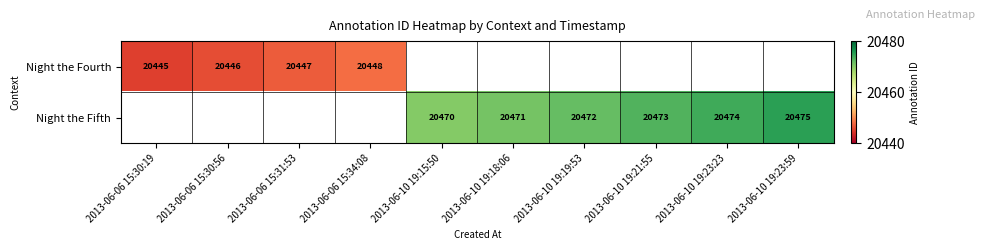

The value of Night the Fourth at 2013-06-06 15:34:08 is 28783. True or false?

False